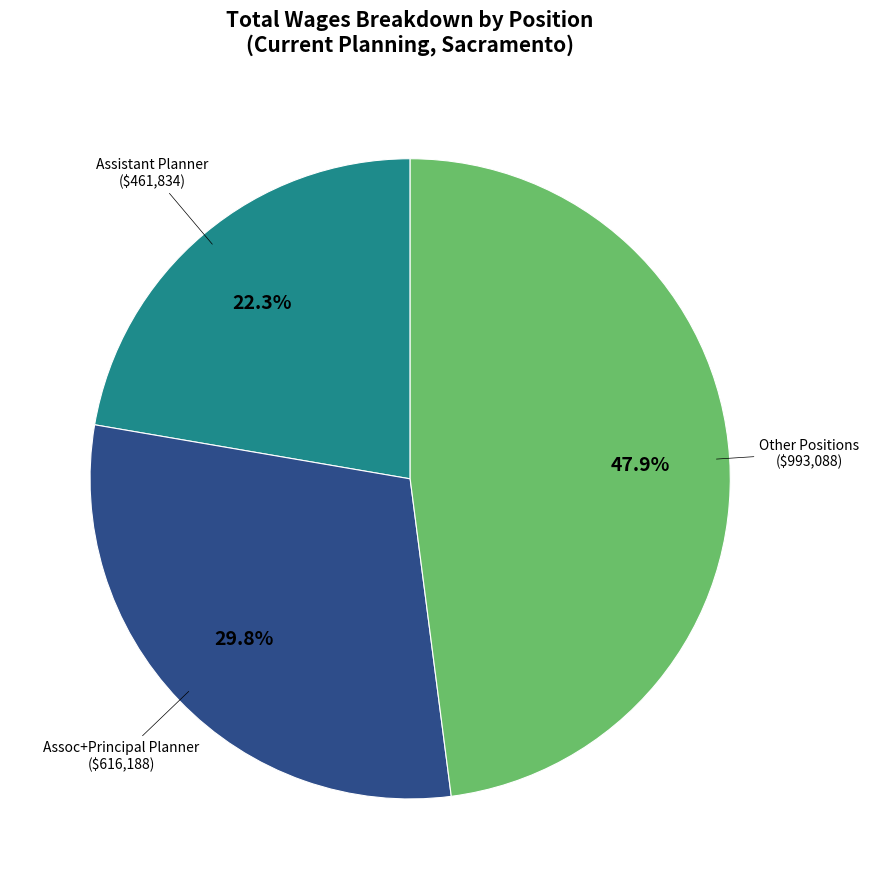

How many slices are in this pie chart?

3